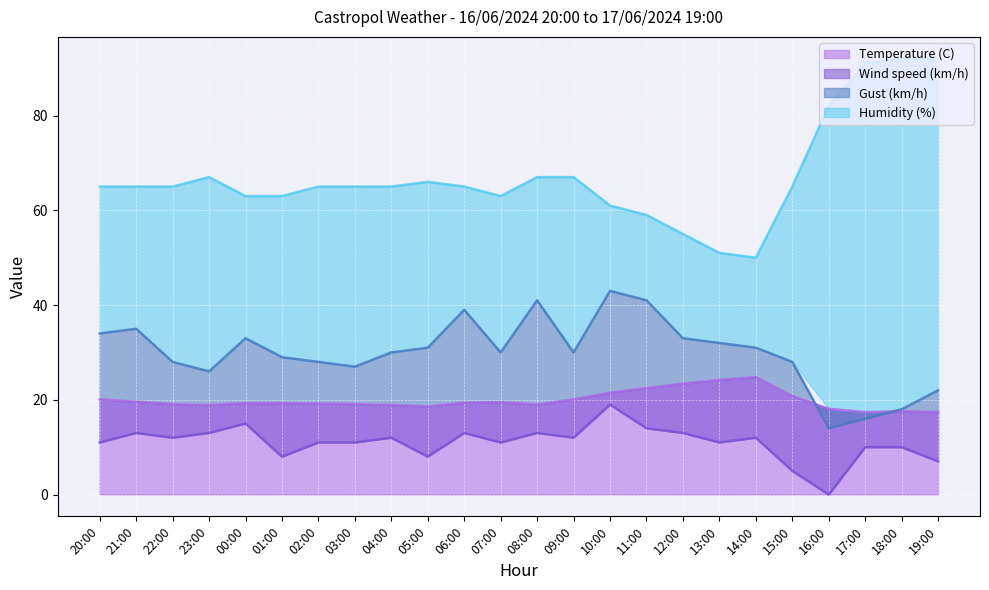

True or false: Humidity (%) and Wind speed (km/h) cross at least once.

False